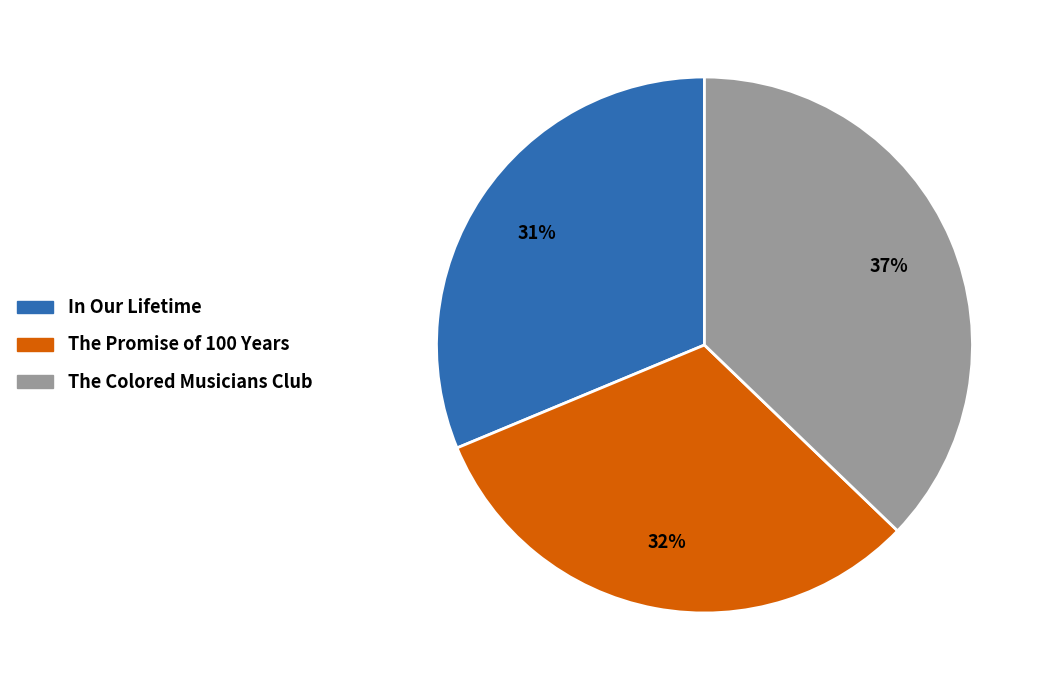

How many segments does this pie chart have?

3